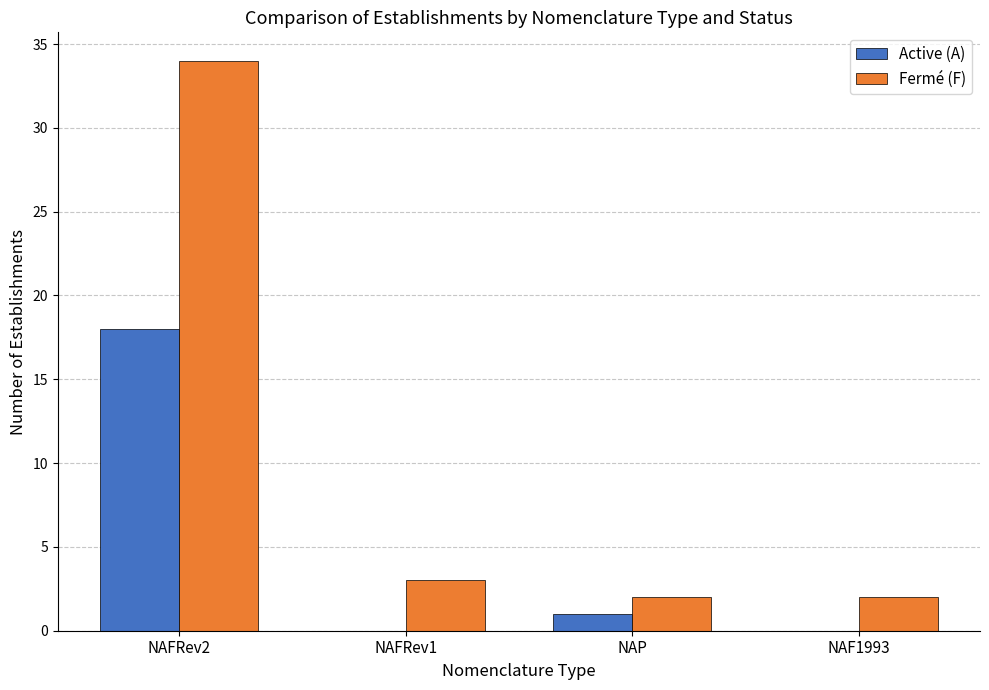

Reading left to right, what are all the values shown in this chart?

Active (A): NAFRev2=18	NAFRev1=0	NAP=1	NAF1993=0
Fermé (F): NAFRev2=34	NAFRev1=3	NAP=2	NAF1993=2